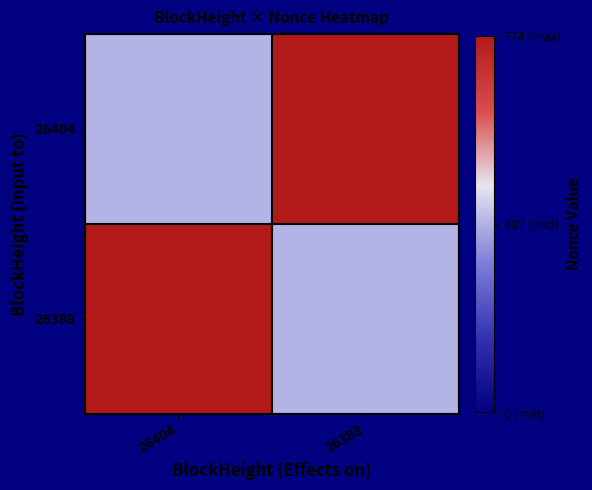

At 26404, list the series in order from largest to smallest.

26388, 26404